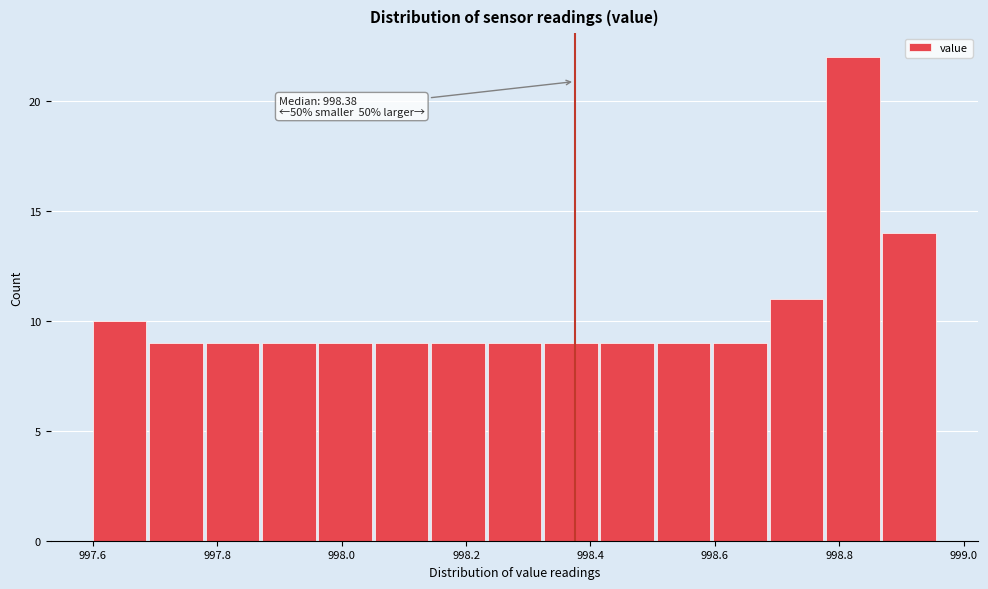

Over which range of the x-axis is the bar tallest?

998.78 to 998.86